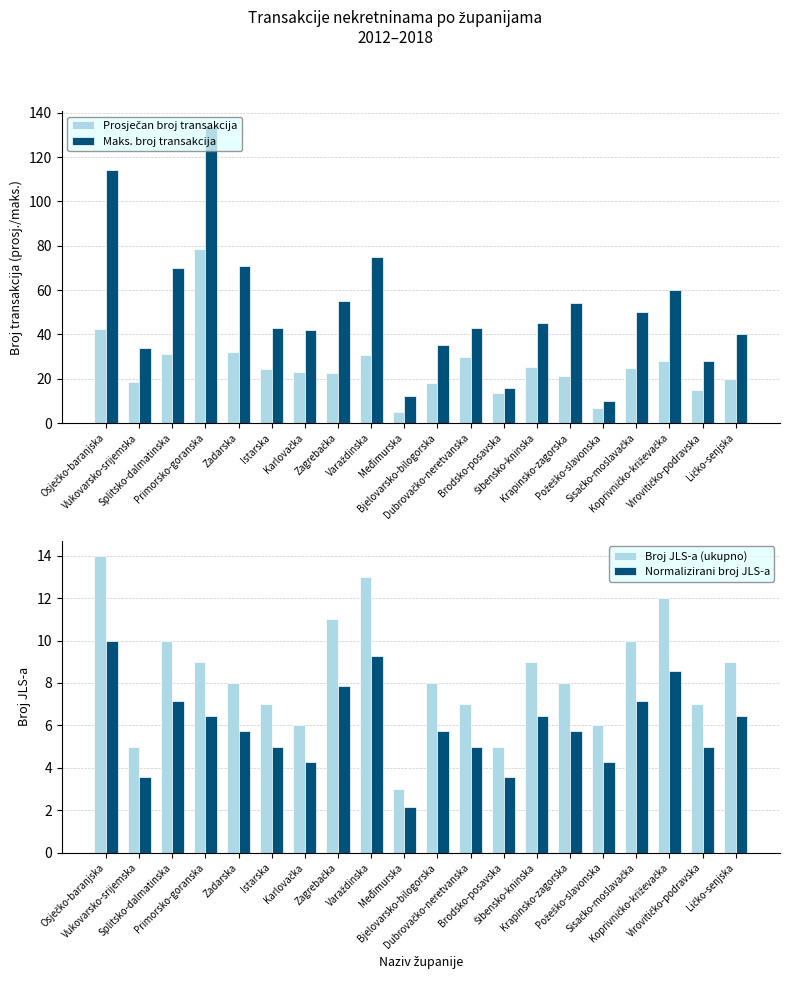

What is the difference between the maximum and second lowest values in the Broj JLS-a (ukupno) series?

9.0